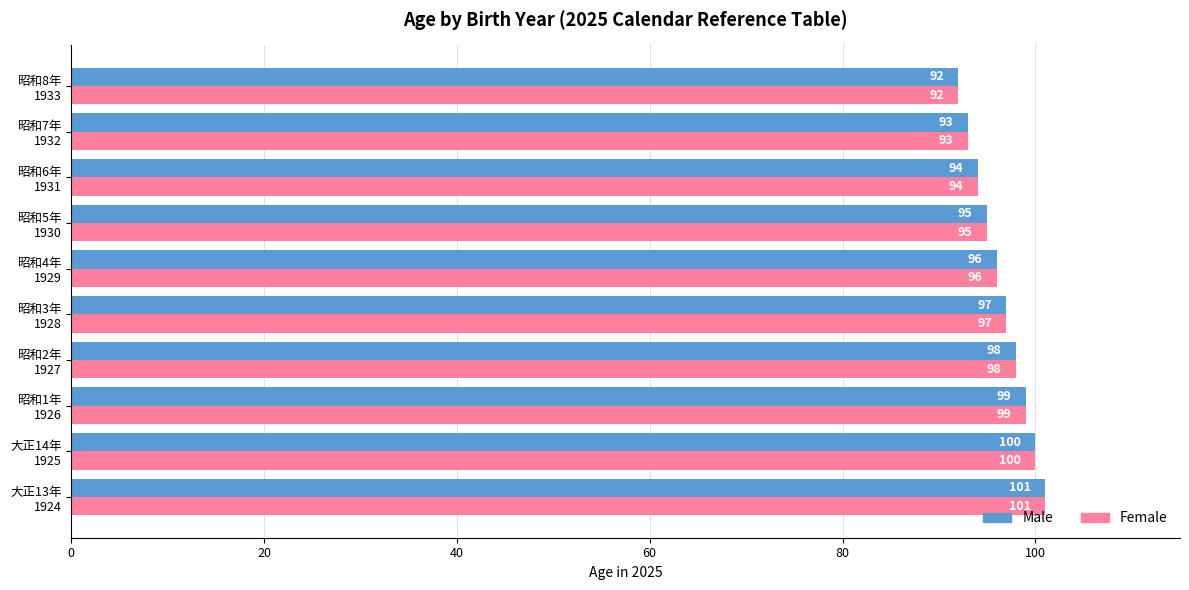

What is the difference between the maximum and minimum values in the Male series?

9